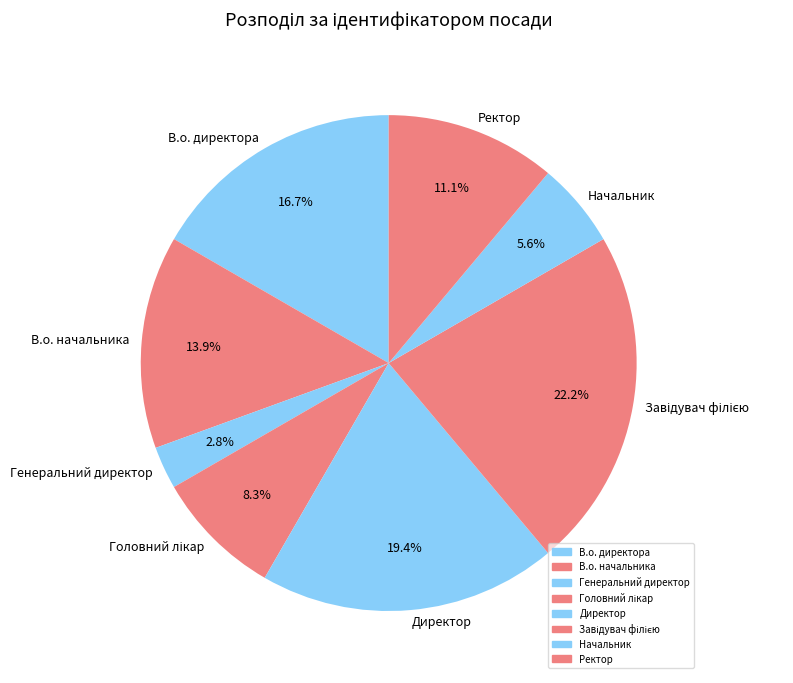

Do Генеральний директор and Начальник together represent more than half of the pie?

No